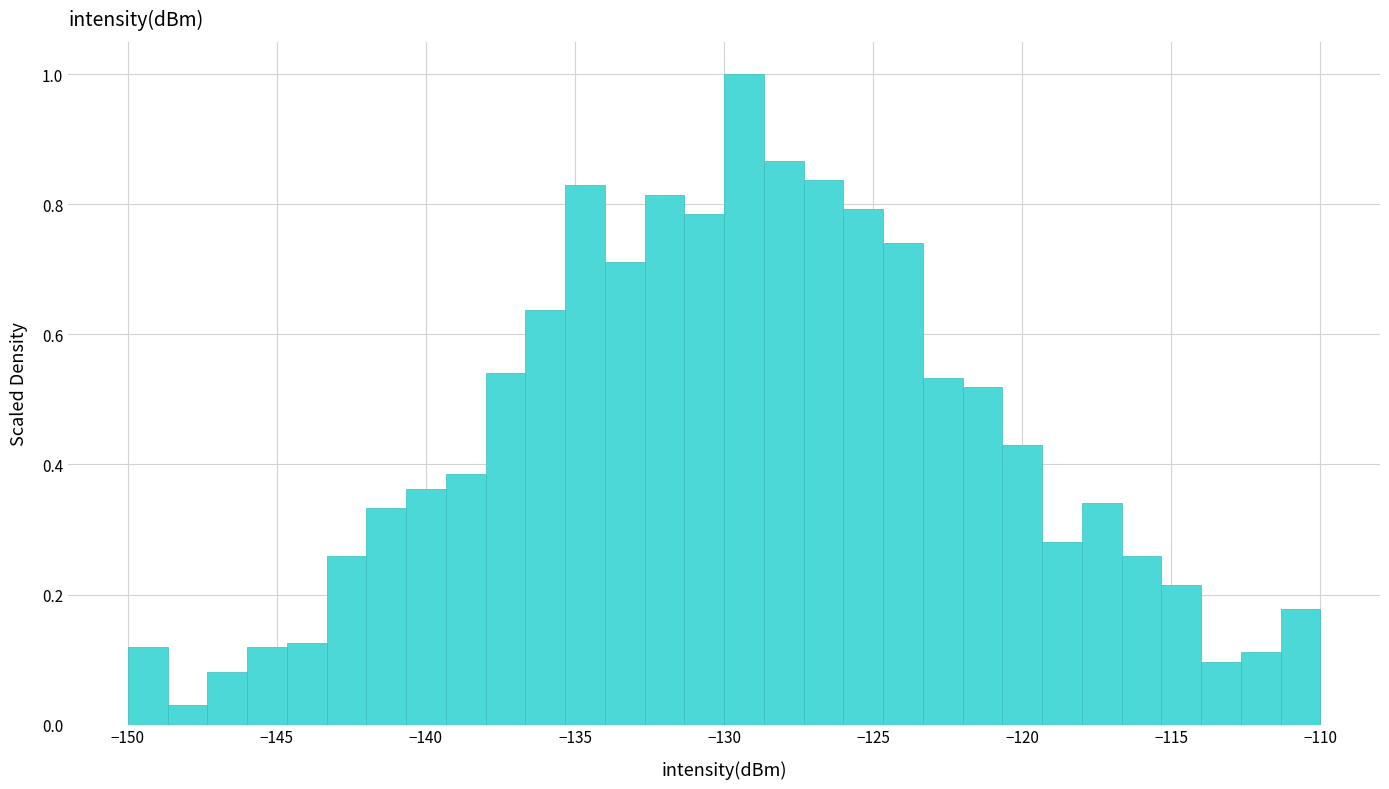

Around what value on the x-axis is the tallest bar? Give the approximate position of its centre, as read against the axis.

-129.5